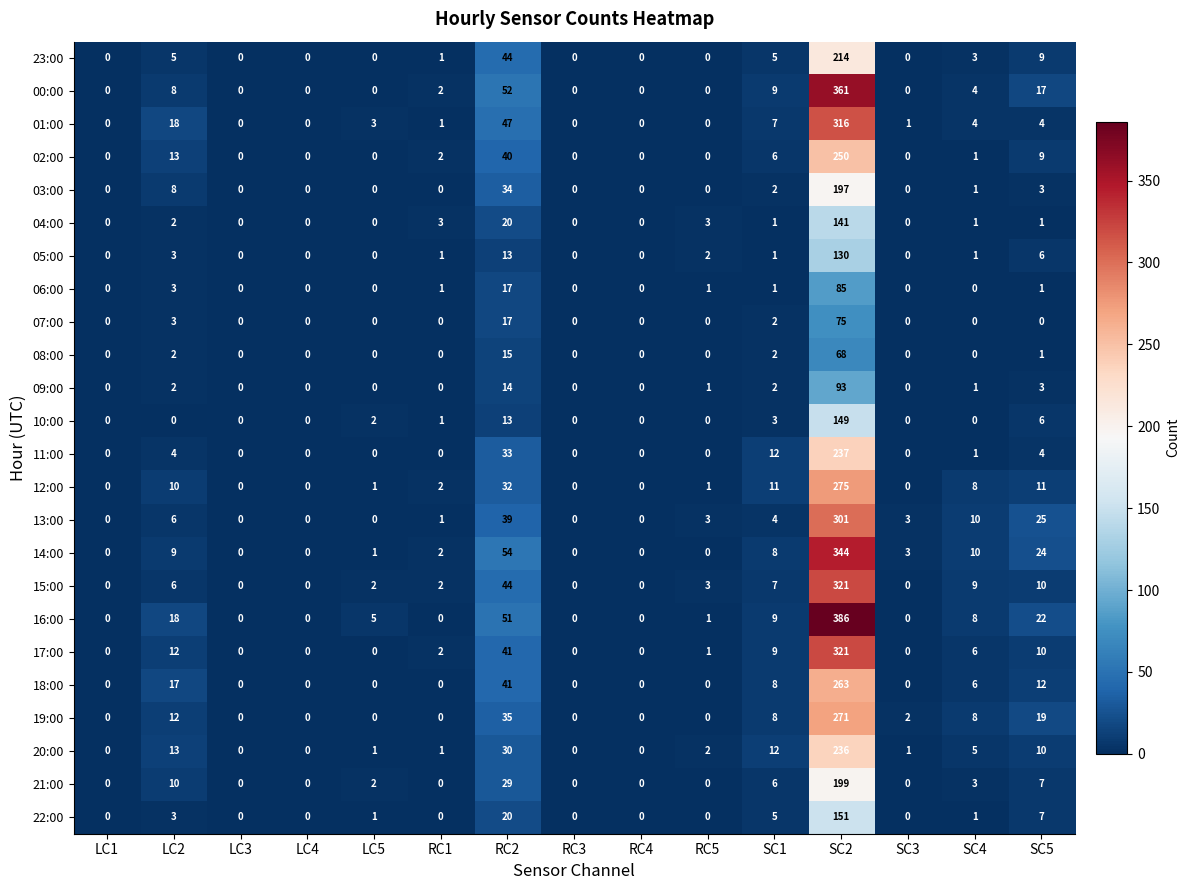

True or false: 04:00 has a value of -74 at LC4.

False